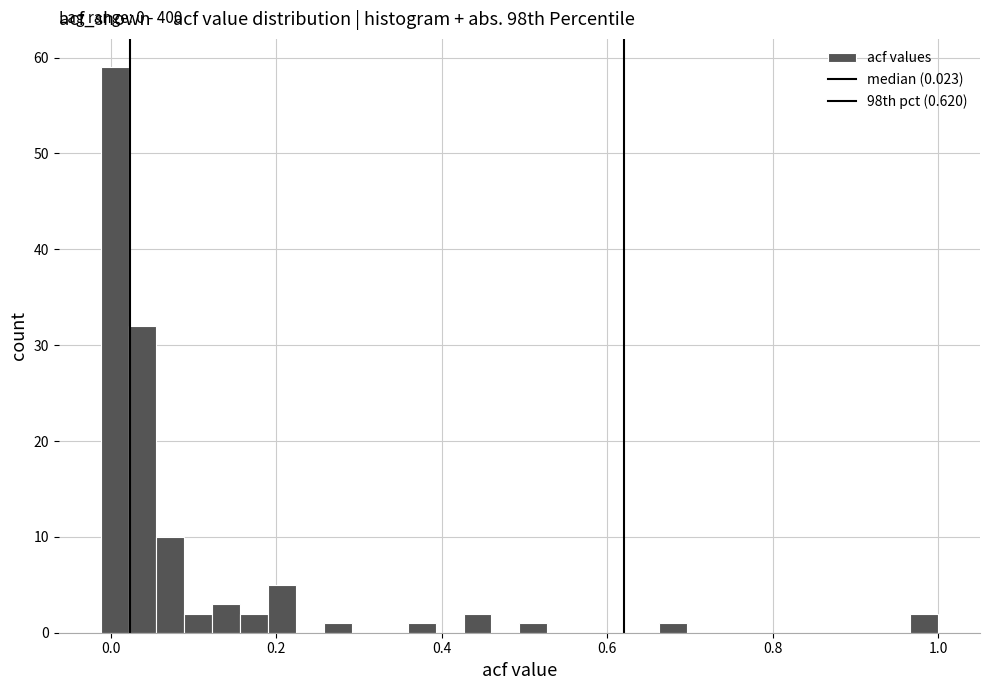

Around what value on the x-axis is the tallest bar? Give the approximate position of its centre, as read against the axis.

0.00